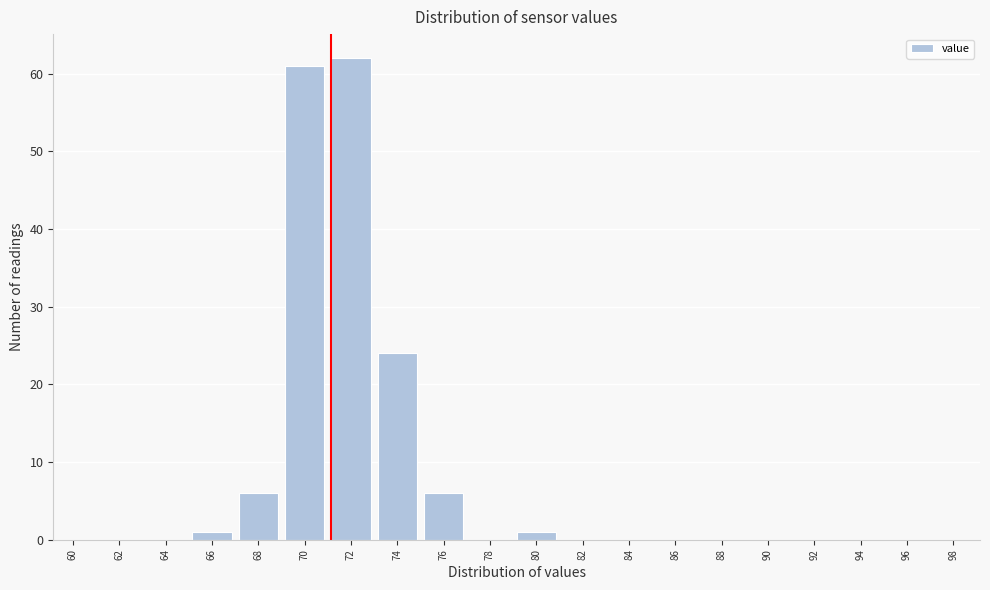

Reading left to right, extract all data points from this chart.

60=0	62=0	64=0	66=1	68=6	70=61	72=62	74=24	76=6	78=0	80=1	82=0	84=0	86=0	88=0	90=0	92=0	94=0	96=0	98=0